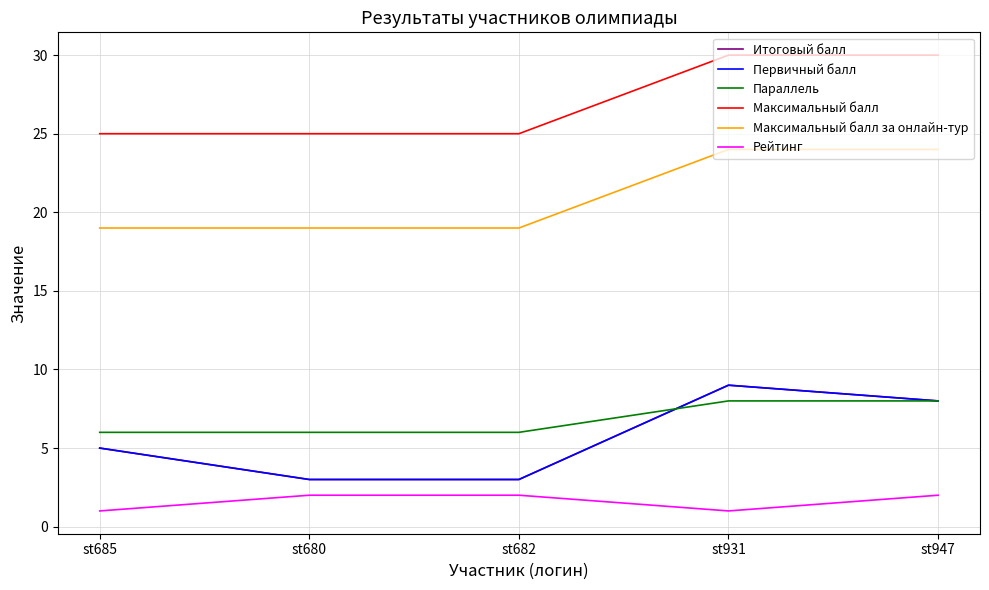

Reading left to right, extract all data points from this chart.

Итоговый балл: 5	3	3	9	8
Первичный балл: 5	3	3	9	8
Параллель: 6	6	6	8	8
Максимальный балл: 25	25	25	30	30
Максимальный балл за онлайн-тур: 19	19	19	24	24
Рейтинг: 1	2	2	1	2